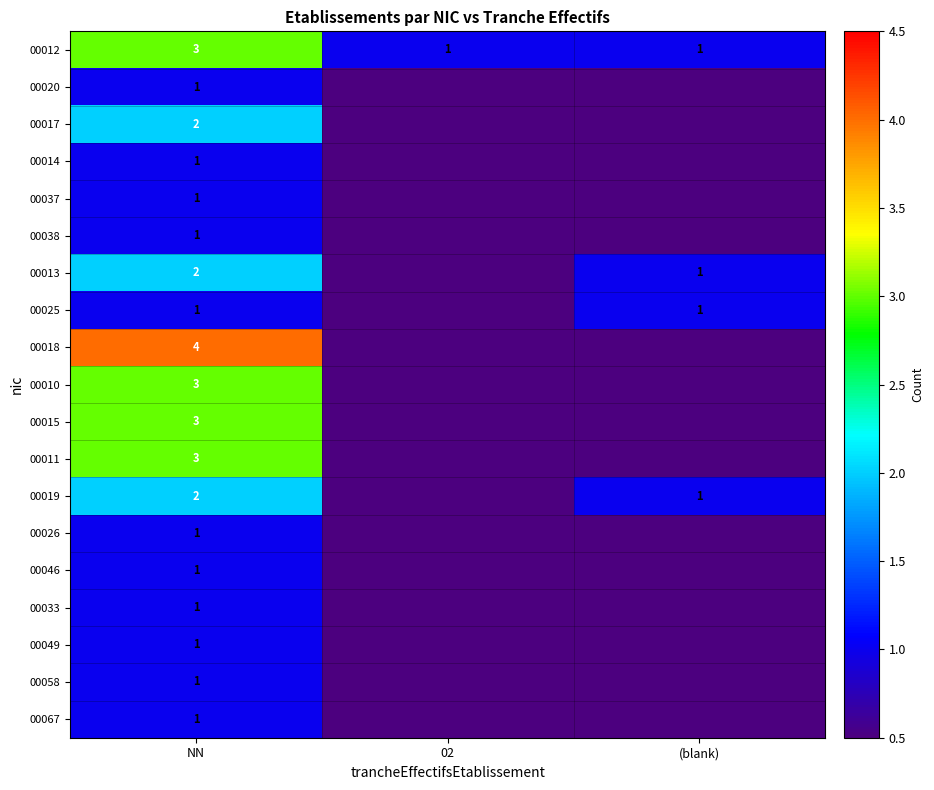

Is it true that 00033 equals 1 at NN?

True